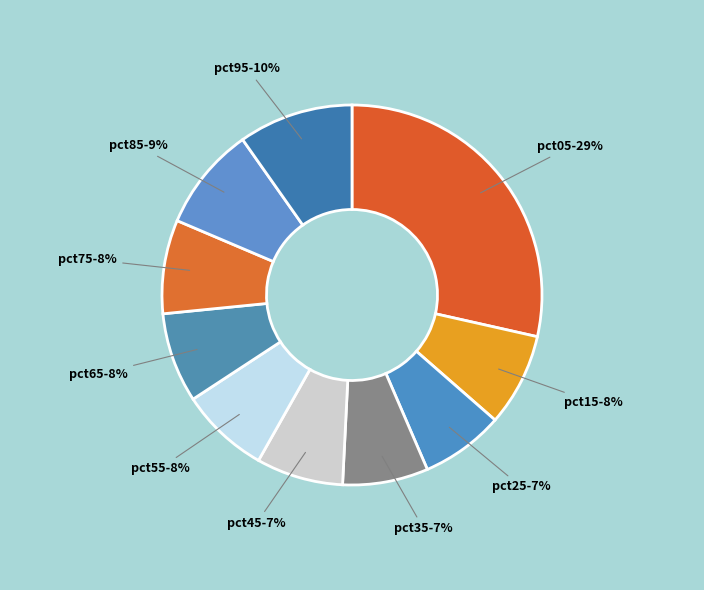

How many slices are in this pie chart?

10